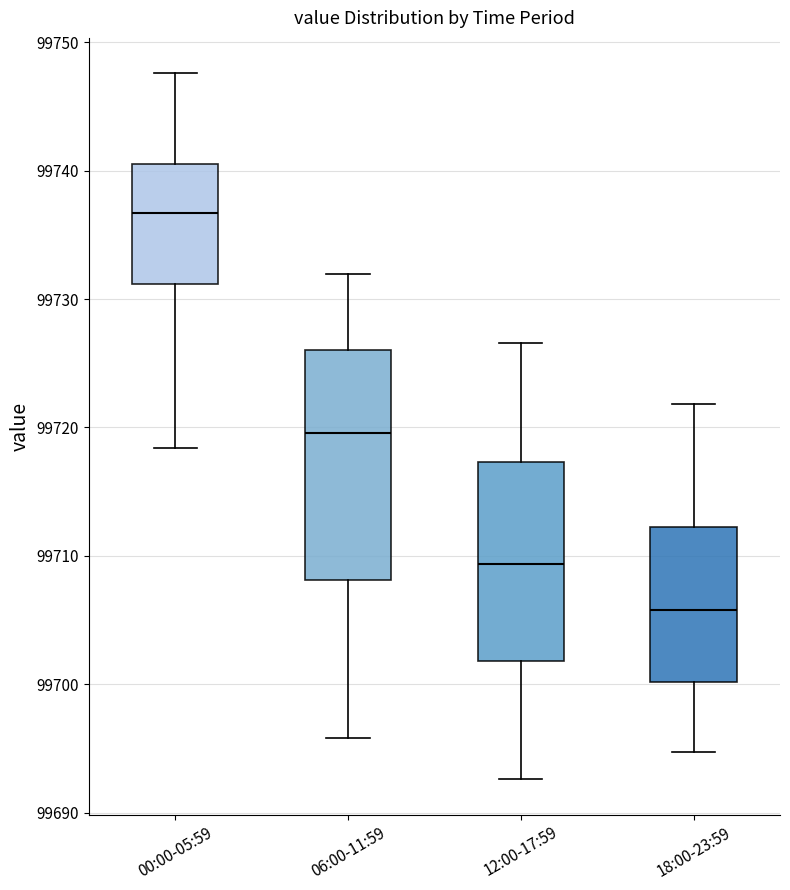

Reading left to right, transcribe this box plot: for each box, give where its median line is, the range the box spans, and where its two whiskers end, as read against the y-axis. The values are not printed on the chart, so give them approximately, as read against the axis.

00:00-05:59: median 99737, box 99731 to 99741, whiskers 99718 to 99748
06:00-11:59: median 99720, box 99708 to 99726, whiskers 99696 to 99732
12:00-17:59: median 99709, box 99702 to 99717, whiskers 99693 to 99727
18:00-23:59: median 99706, box 99700 to 99712, whiskers 99695 to 99722